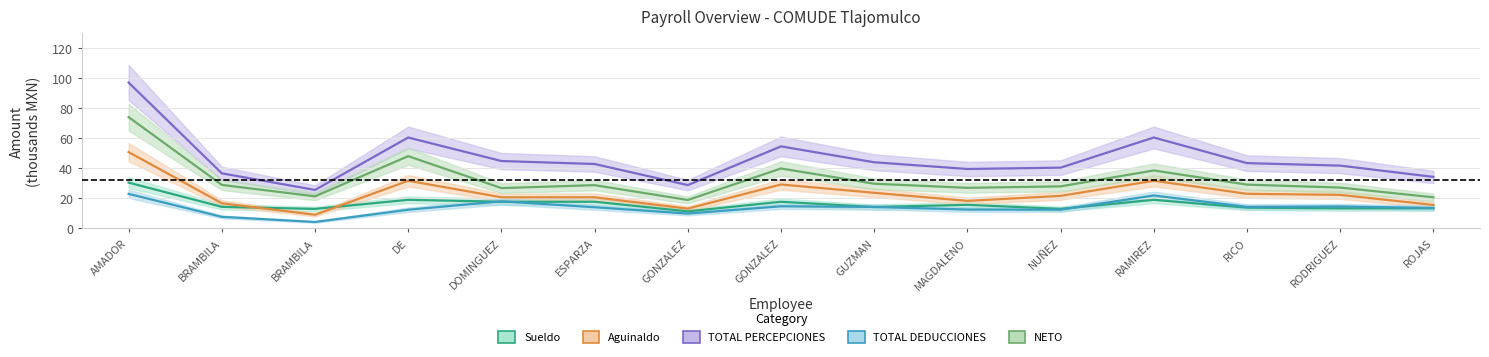

At which label does NETO first exceed 28?

AMADOR